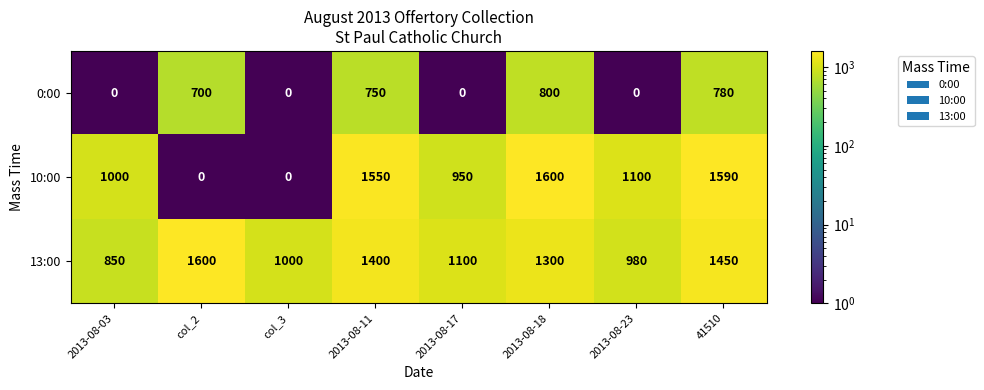

The value of 10:00 at 2013-08-23 is 1100. True or false?

True